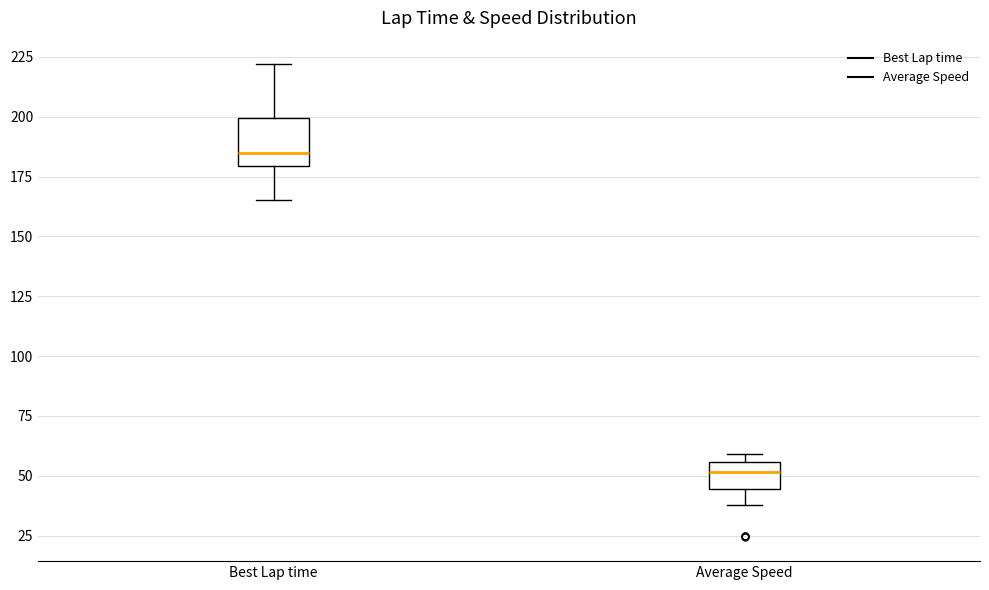

Reading left to right, transcribe this box plot: for each box, give where its median line is, the range the box spans, and where its two whiskers end, as read against the y-axis. The values are not printed on the chart, so give them approximately, as read against the axis.

Best Lap time: median 185, box 180 to 200, whiskers 165 to 220
Average Speed: median 50, box 45 to 55, whiskers 40 to 60